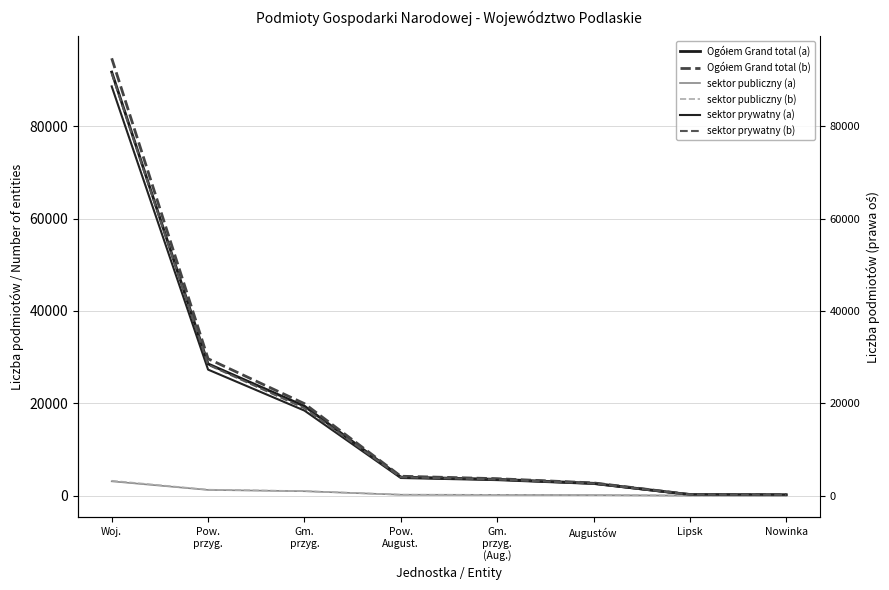

How many values in the sektor prywatny (b) series exceed 4001?

3